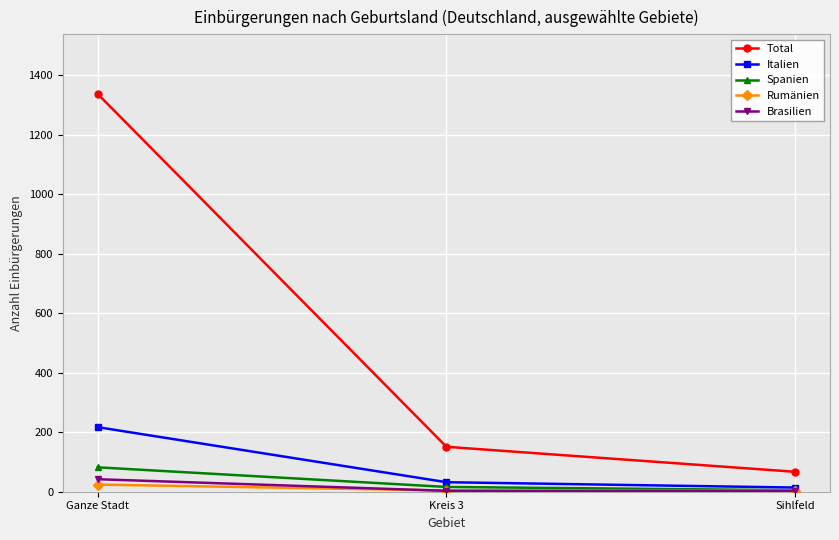

Which series changed the most between Ganze Stadt and Kreis 3?

Total